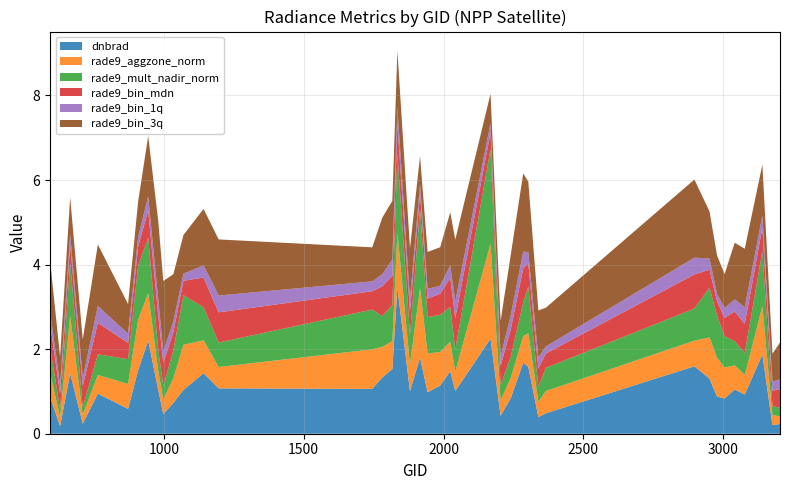

Reading right to left, what are all the values shown in this chart?

dnbrad: 0.2	0.2	1.9	0.9	1.0	0.8	0.9	1.3	1.6	0.5	0.4	1.6	1.7	0.8	0.4	2.2	1.0	1.5	1.1	1.0	1.8	1.0	3.5	1.5	1.3	1.1	1.1	1.4	1.0	0.7	0.5	1.0	2.2	1.5	0.6	0.9	0.2	1.4	0.2	0.9
rade9_aggzone_norm: 0.2	0.2	1.1	0.5	0.6	0.7	0.9	1.0	0.6	0.5	0.4	0.8	0.6	0.5	0.4	2.2	0.5	0.7	0.8	0.9	1.6	0.6	1.3	0.7	0.7	0.9	0.5	0.8	1.1	0.6	0.3	0.4	1.1	1.2	0.6	0.4	0.2	1.4	0.2	0.6
rade9_mult_nadir_norm: 0.2	0.2	1.3	0.5	0.6	0.7	1.0	1.2	0.8	0.5	0.4	1.1	0.8	0.5	0.4	2.2	0.5	0.8	0.9	0.9	1.9	0.7	1.9	0.9	0.7	0.9	0.6	0.8	1.2	0.7	0.3	0.5	1.3	1.3	0.6	0.5	0.2	1.3	0.2	0.6
rade9_bin_mdn: 0.4	0.4	0.6	0.7	0.7	0.4	0.3	0.4	0.8	0.3	0.4	0.6	0.8	0.6	0.5	0.4	0.7	0.7	0.5	0.4	0.4	0.6	0.7	0.7	0.7	0.4	0.7	0.7	0.3	0.4	0.6	0.8	0.6	0.5	0.4	0.7	0.5	0.4	0.4	0.6
rade9_bin_1q: 0.2	0.2	0.3	0.4	0.3	0.2	0.2	0.3	0.4	0.2	0.3	0.3	0.4	0.3	0.2	0.2	0.4	0.3	0.2	0.2	0.2	0.3	0.4	0.4	0.3	0.2	0.4	0.3	0.2	0.3	0.3	0.4	0.3	0.2	0.2	0.4	0.2	0.2	0.2	0.3
rade9_bin_3q: 0.9	0.7	1.2	1.4	1.3	0.8	0.9	1.1	1.8	0.9	1.1	1.7	1.8	1.4	0.8	0.7	1.5	1.3	0.9	0.9	0.7	1.2	1.3	1.4	1.3	0.8	1.3	1.3	0.9	1.1	1.7	1.8	1.4	0.8	0.7	1.5	0.9	0.9	0.7	1.2